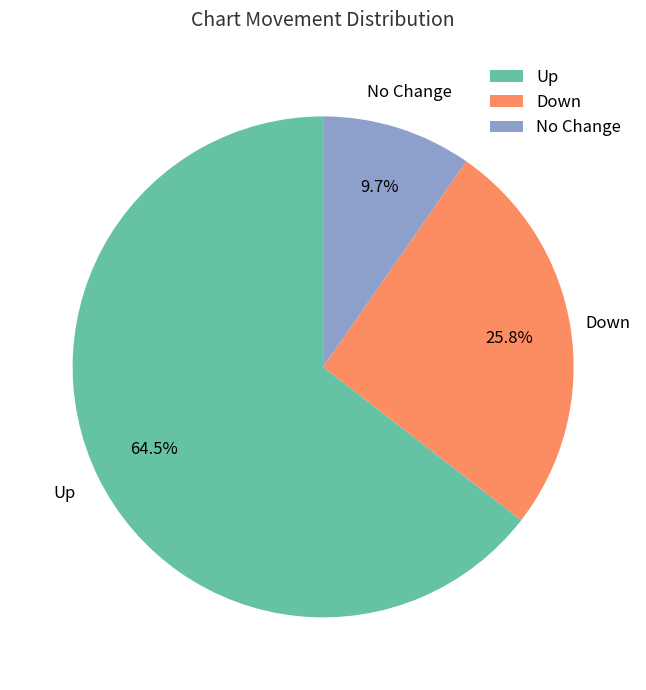

To the nearest percent, what is the average slice percentage?

33%